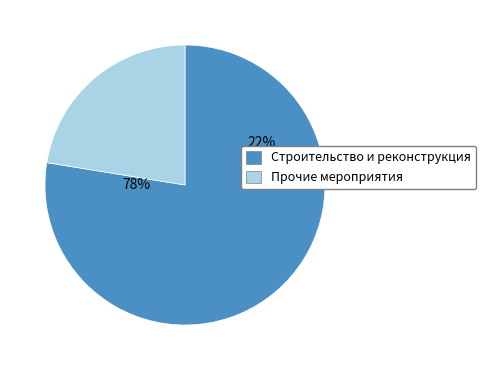

Which category has the biggest portion of the pie?

Строительство и реконструкция